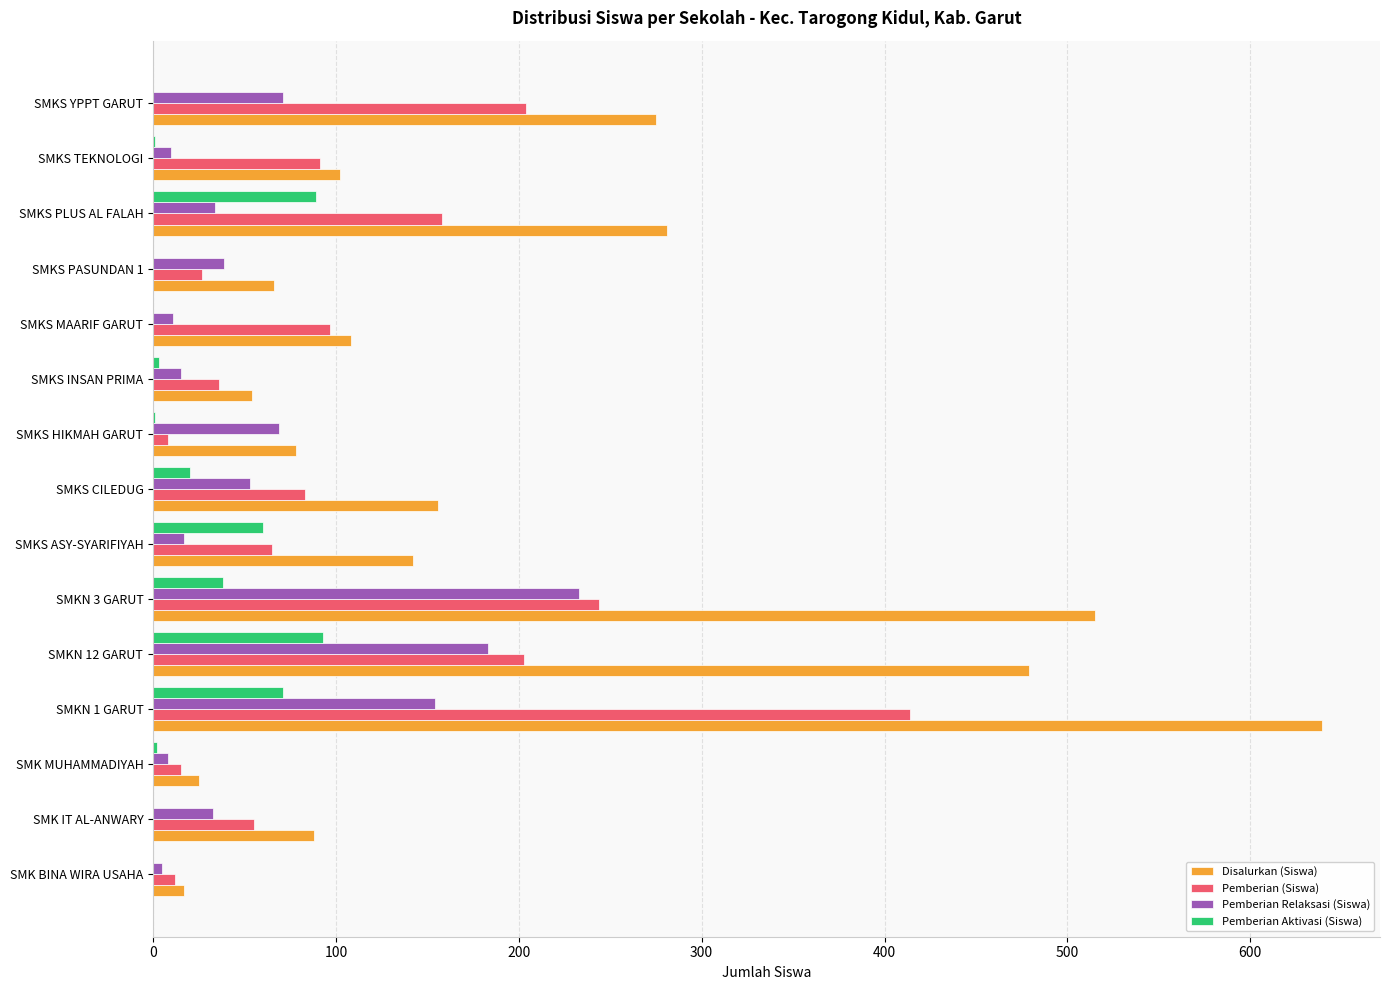

True or false: Disalurkan (Siswa) has a value of 147 at SMKS MAARIF GARUT.

False